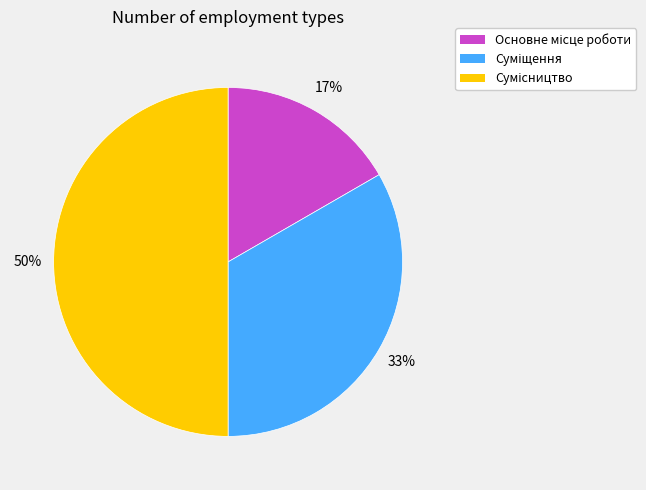

To the nearest percent, what is the average slice percentage?

33%